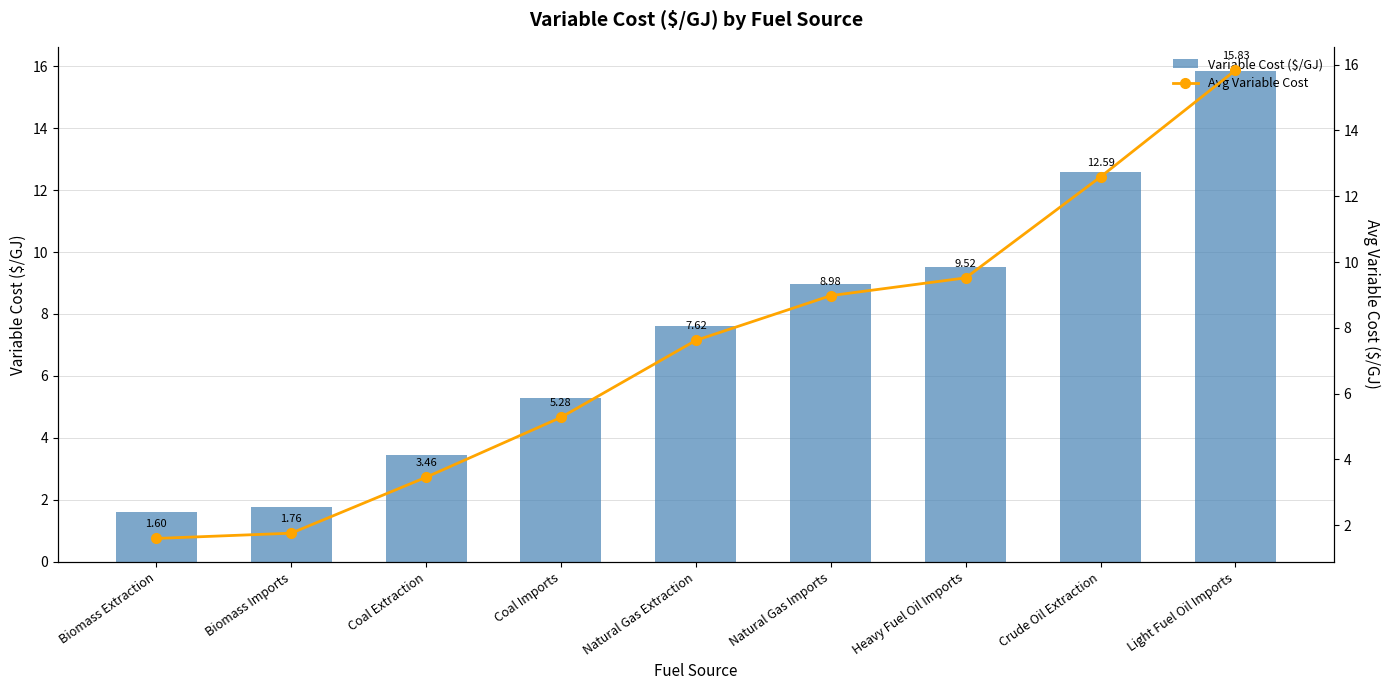

Count the number of categories in the chart.

9